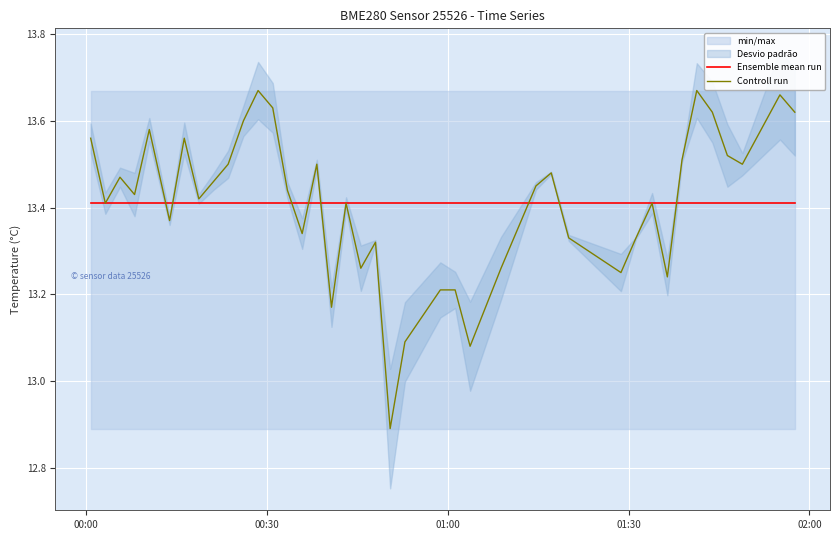

True or false: Controll run has more than 2 points higher than both neighbors.

True